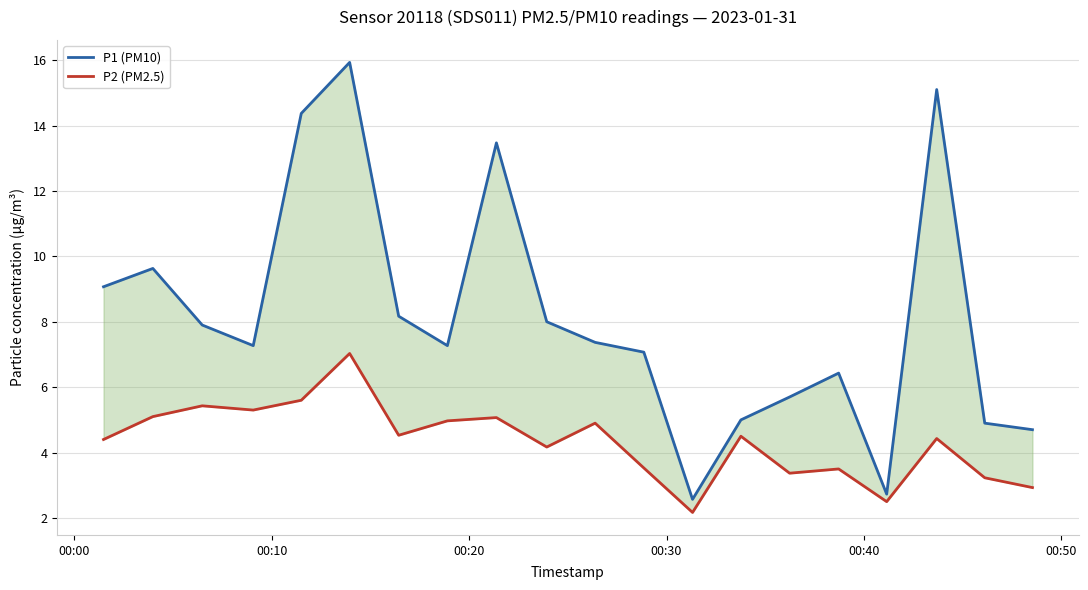

The value of P2 (PM2.5) at 14 is 1.0. True or false?

False